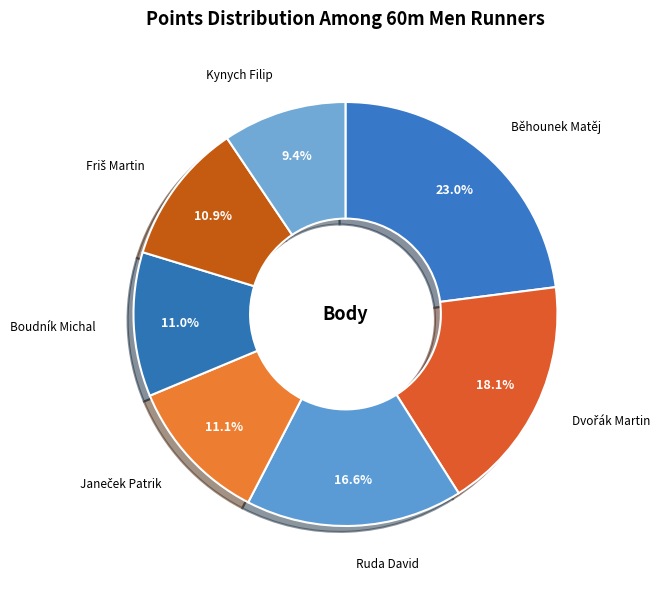

Between Běhounek Matěj and Kynych Filip, which is larger?

Běhounek Matěj